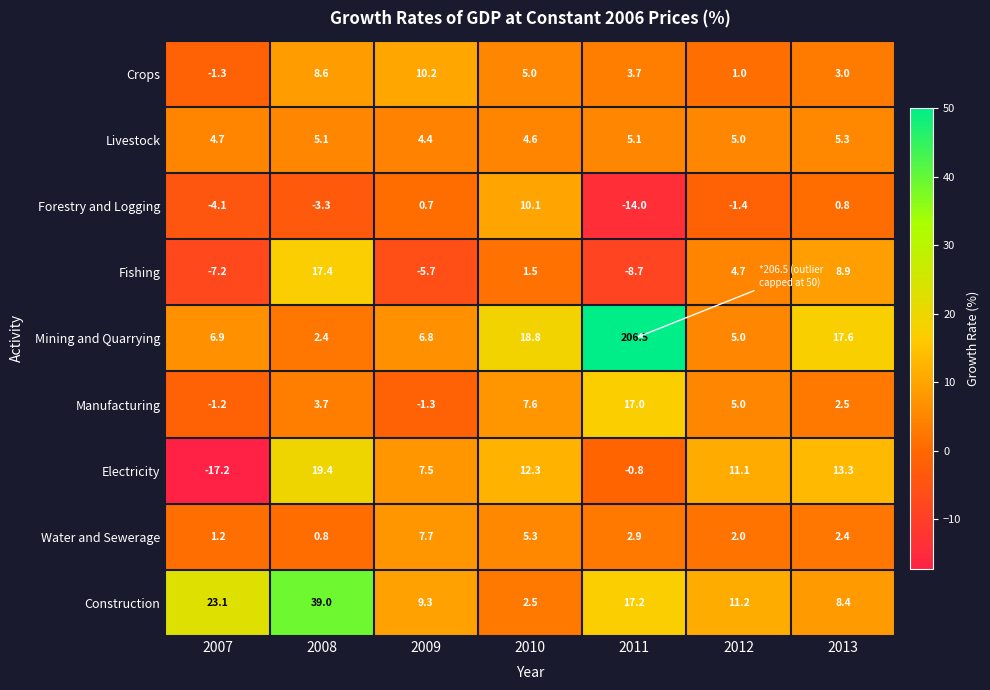

At which category is the sum across all series the highest?

2011